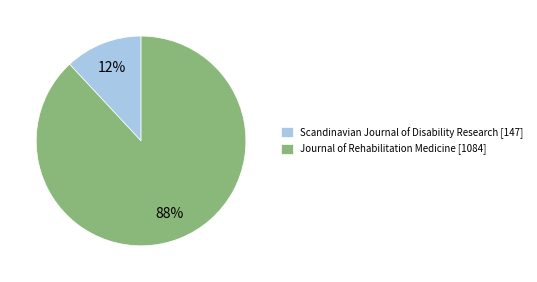

What is the largest slice in the pie chart?

Journal of Rehabilitation Medicine [1084]